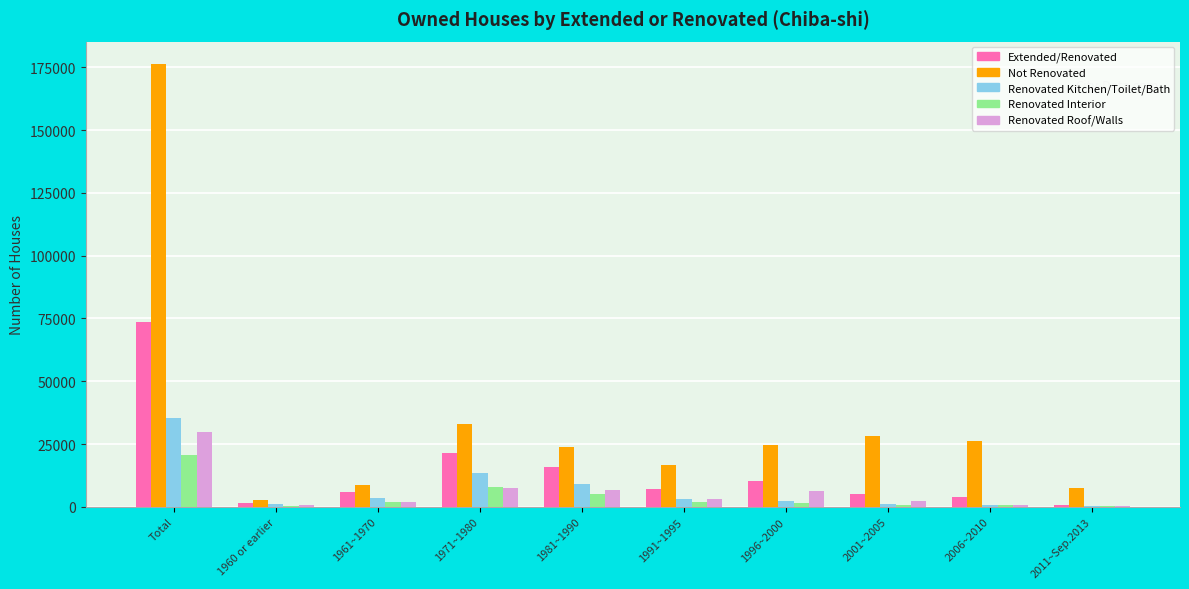

Which series changed the most between Total and 1971~1980?

Not Renovated